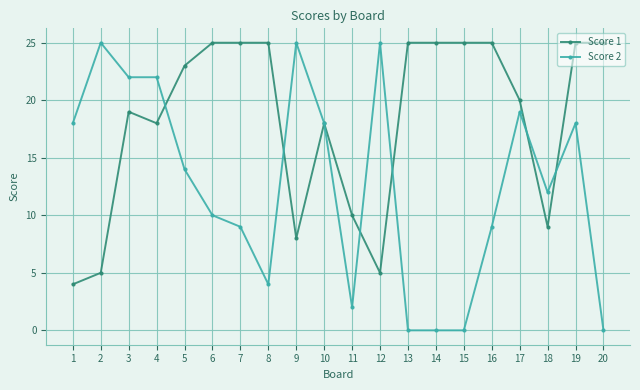

At 18, list the series in order from smallest to largest.

Score 1, Score 2